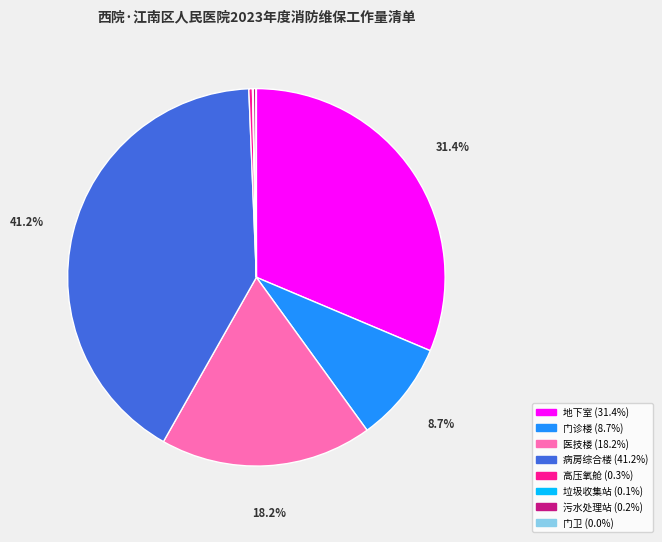

Does 医技楼 represent more than half of the total?

No